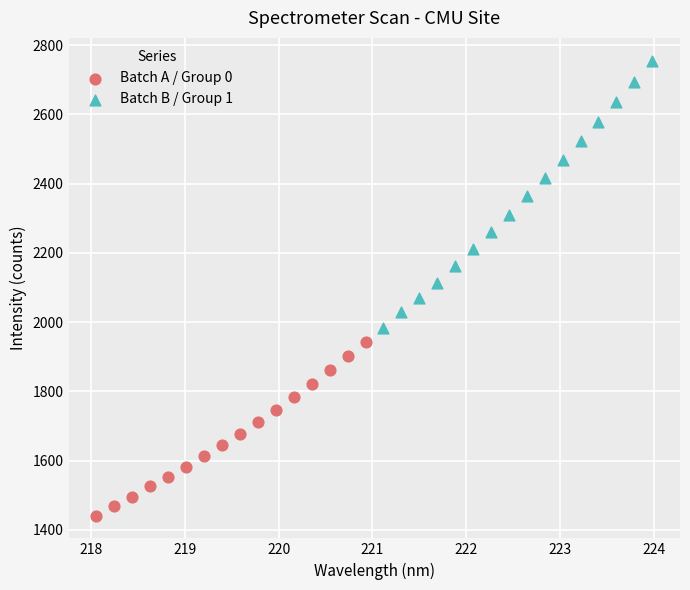

Which series has the widest spread of Y values?

Batch B / Group 1